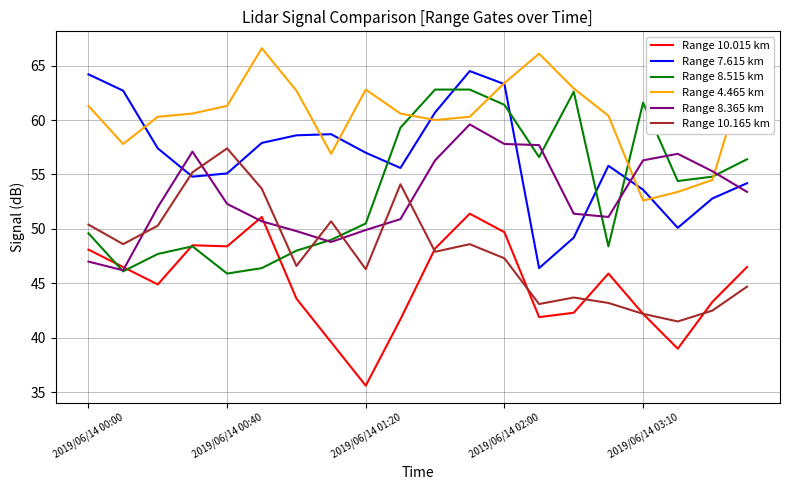

List the series in order of their peak value, highest first.

Range 4.465 km, Range 7.615 km, Range 8.515 km, Range 8.365 km, Range 10.165 km, Range 10.015 km